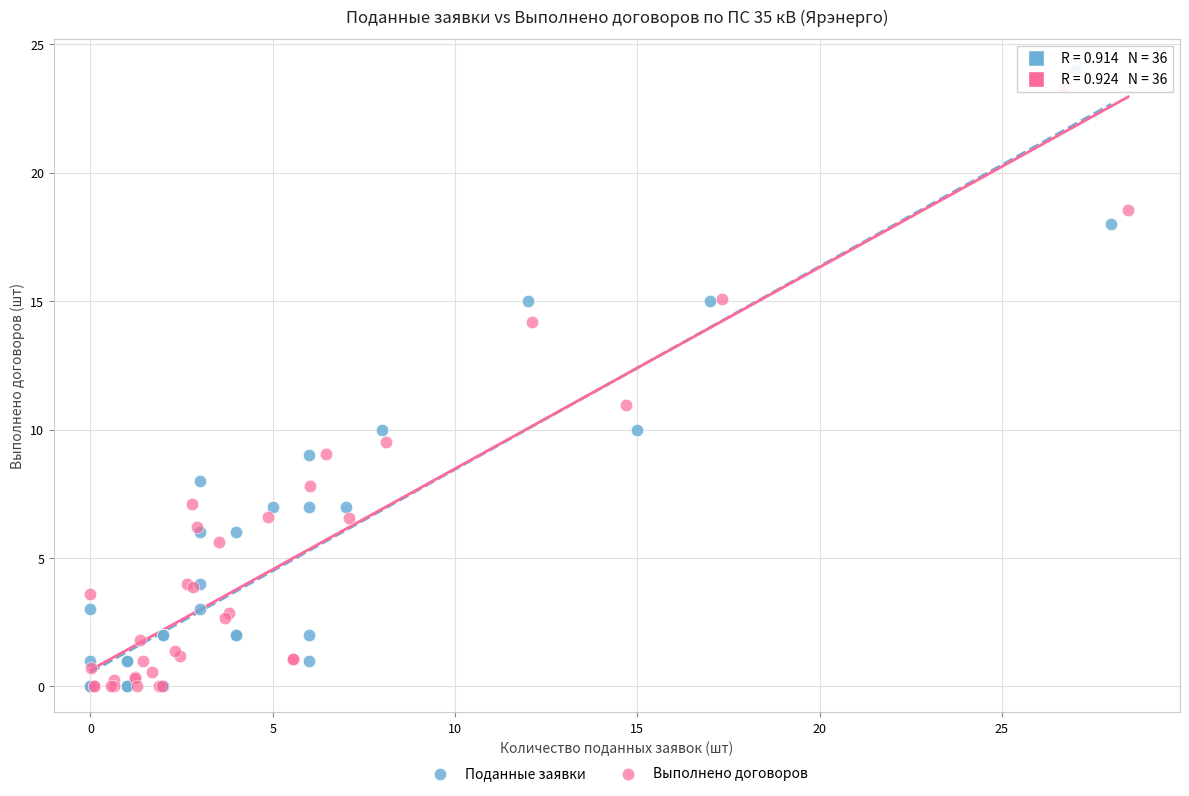

Which series has the largest Y range (max minus min)?

Поданные заявки